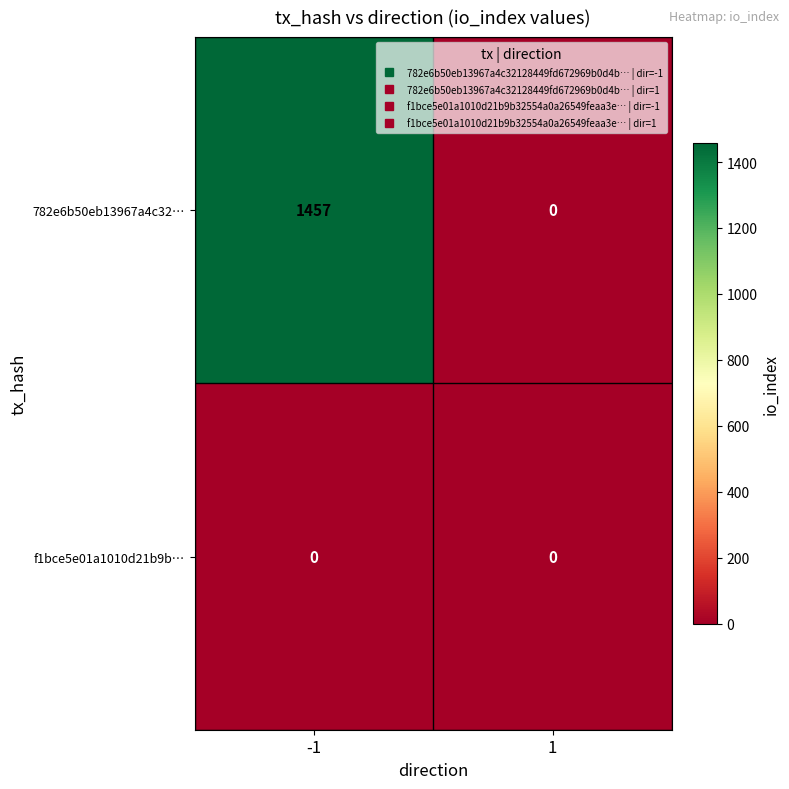

List the series in order of their overall mean, highest first.

782e6b50eb13967a4c32…, f1bce5e01a1010d21b9b…